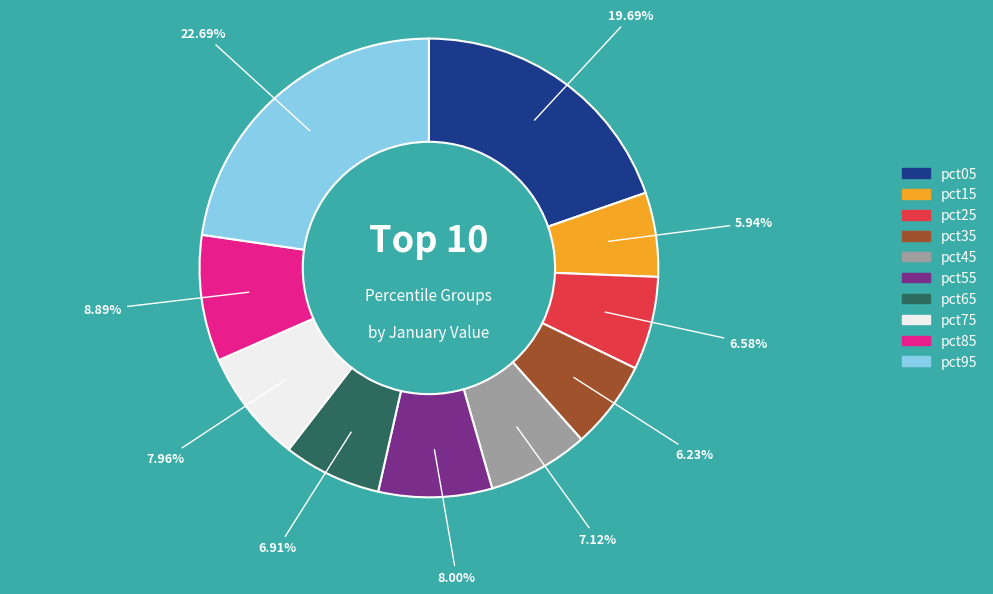

Does pct95 represent more than half of the total?

No